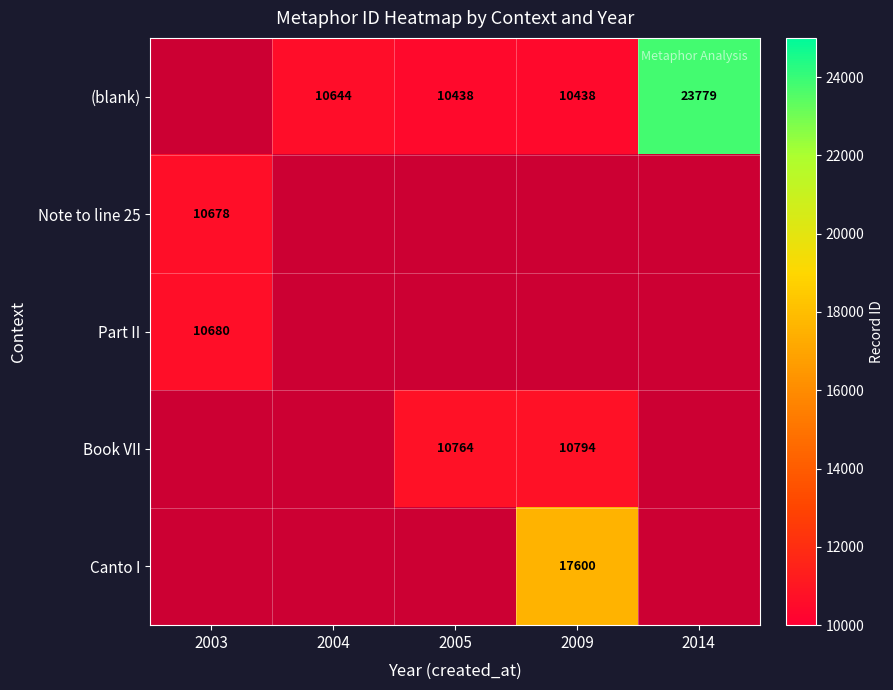

What is the sum of the (blank) values at 2005 and 2009?

20876